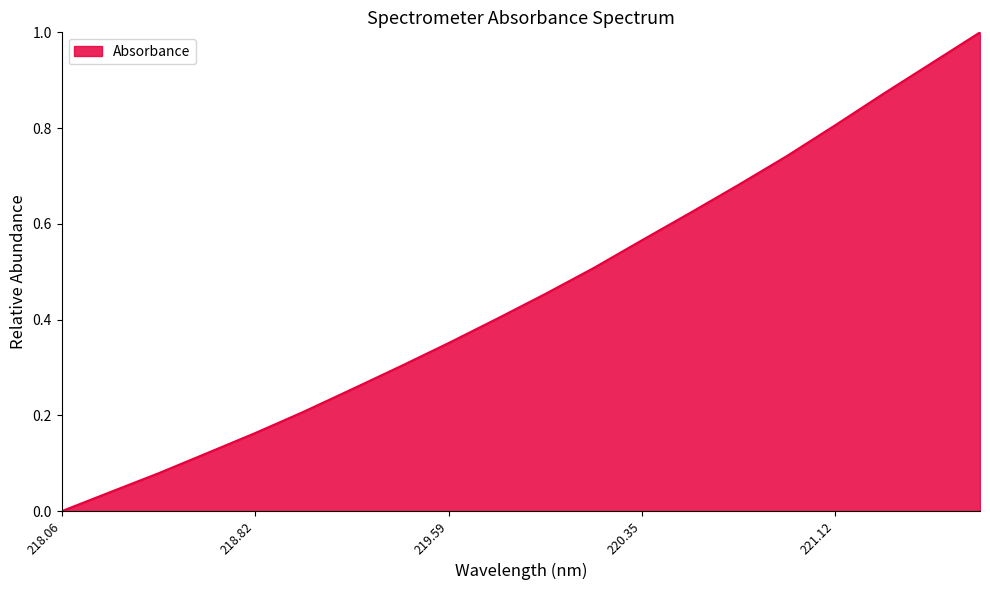

How many lines are shown in the chart?

1